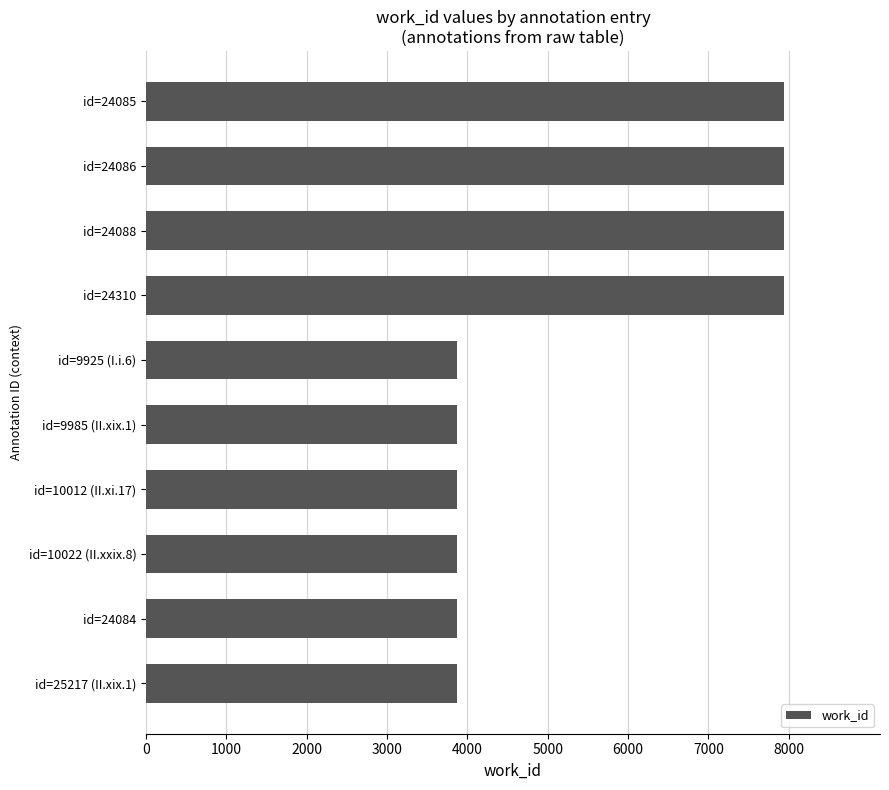

What is the greatest value displayed?

7945